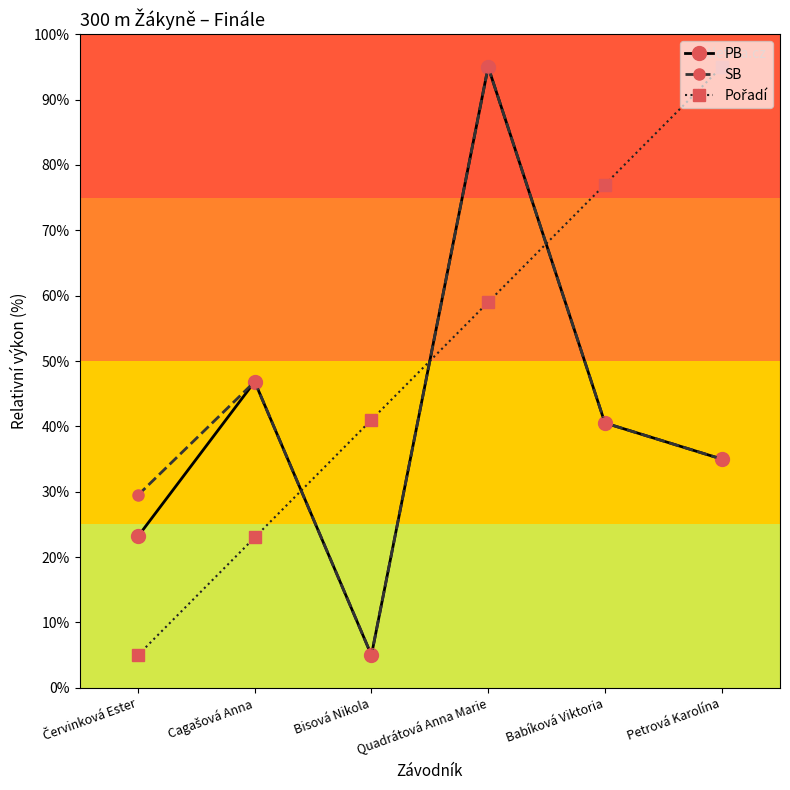

What is the difference between the SB values at Quadrátová Anna Marie and Bisová Nikola?

90.0